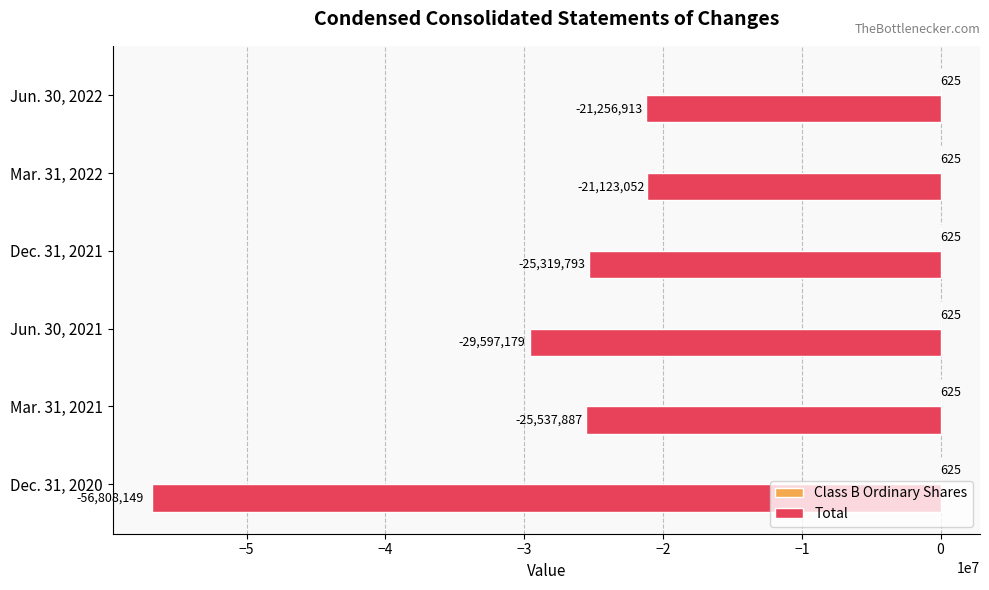

The value of Total at Jun. 30, 2022 is -21256913. True or false?

True